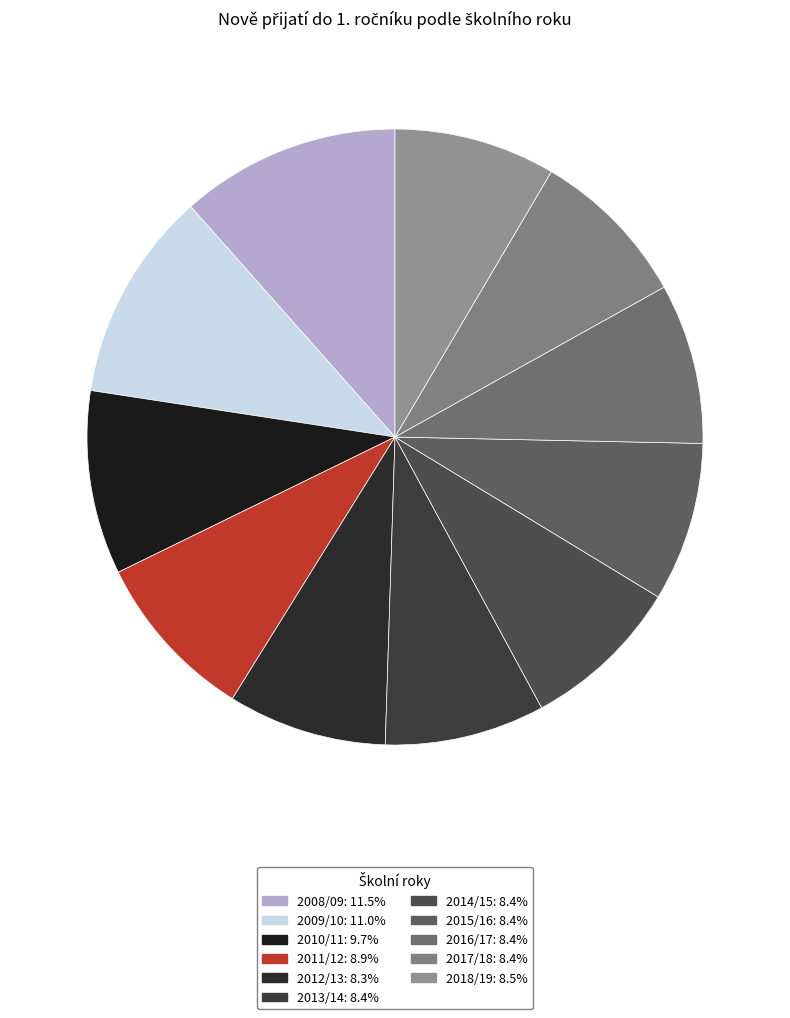

Is it true that 2012/13 is 8% of the pie?

True